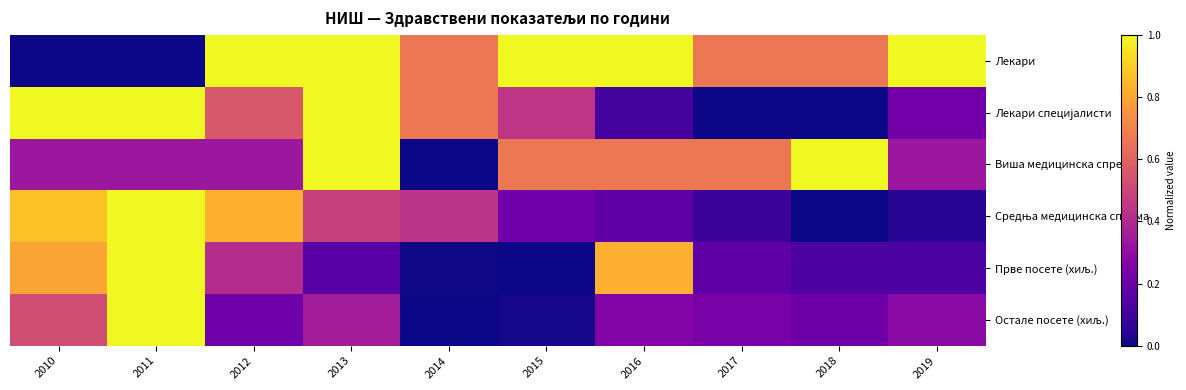

What is the spread (max minus min) of values at 2016?

0.9